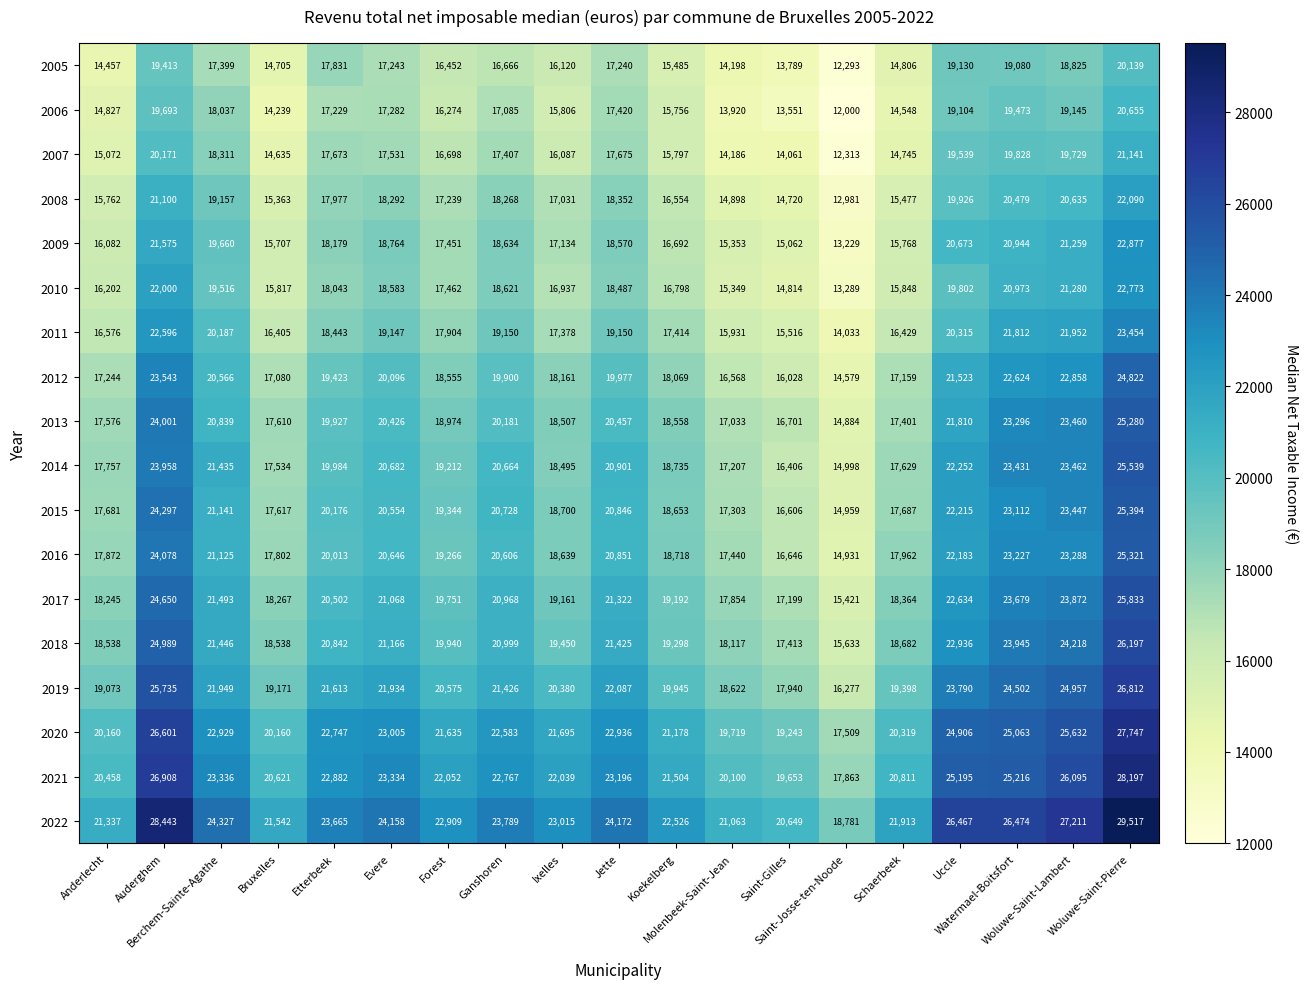

What is the spread (max minus min) of values at Bruxelles?

7303